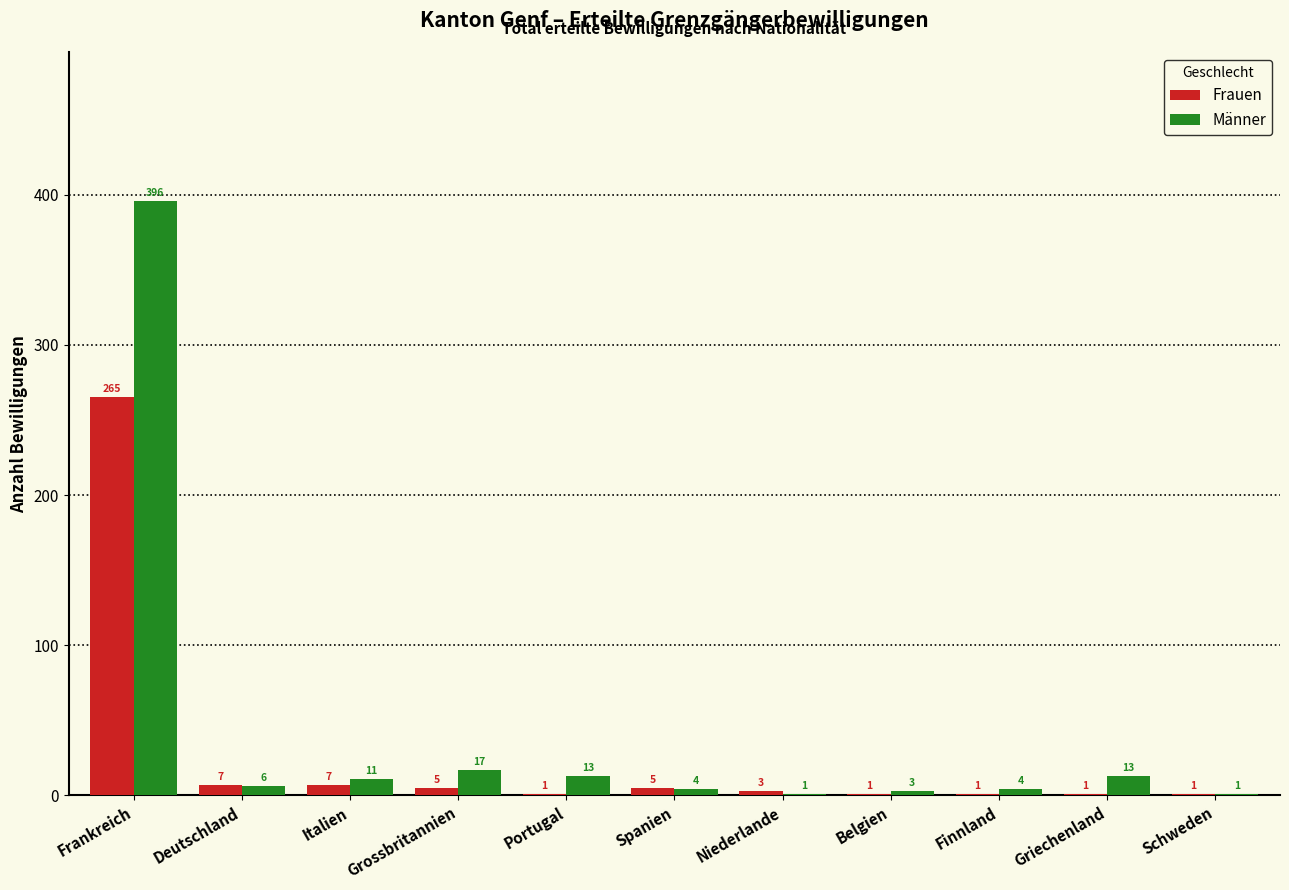

Where is Männer nearest to the value 198?

Grossbritannien